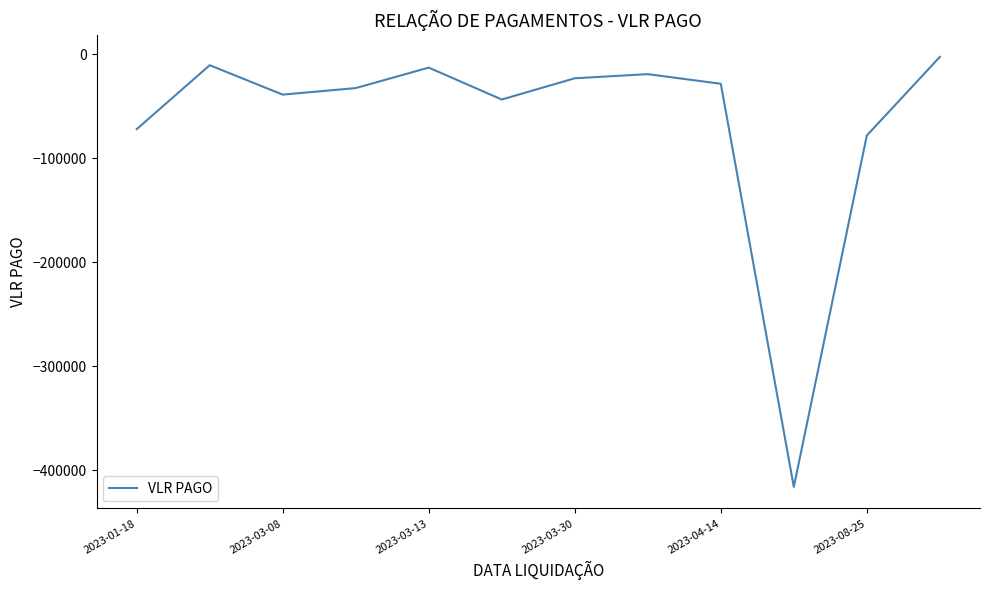

What is the minimum value shown in the chart?

-415867.0